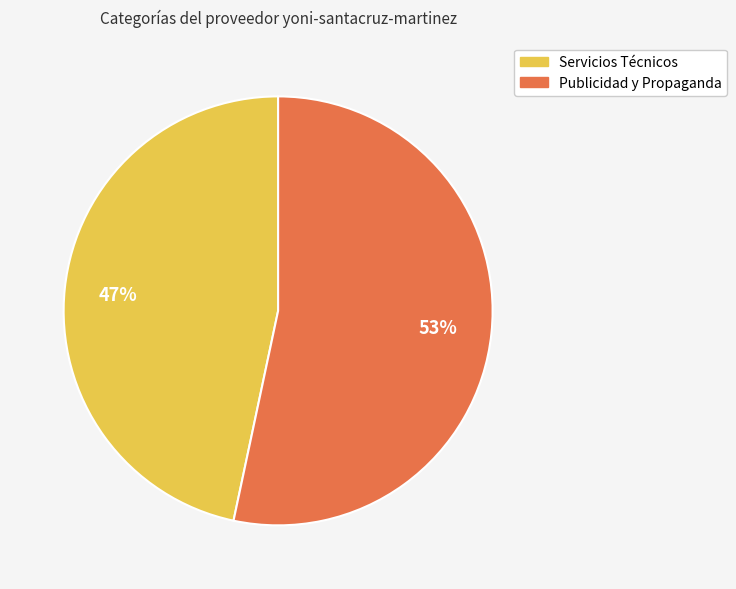

Do Servicios Técnicos and Publicidad y Propaganda together represent more than half of the pie?

Yes